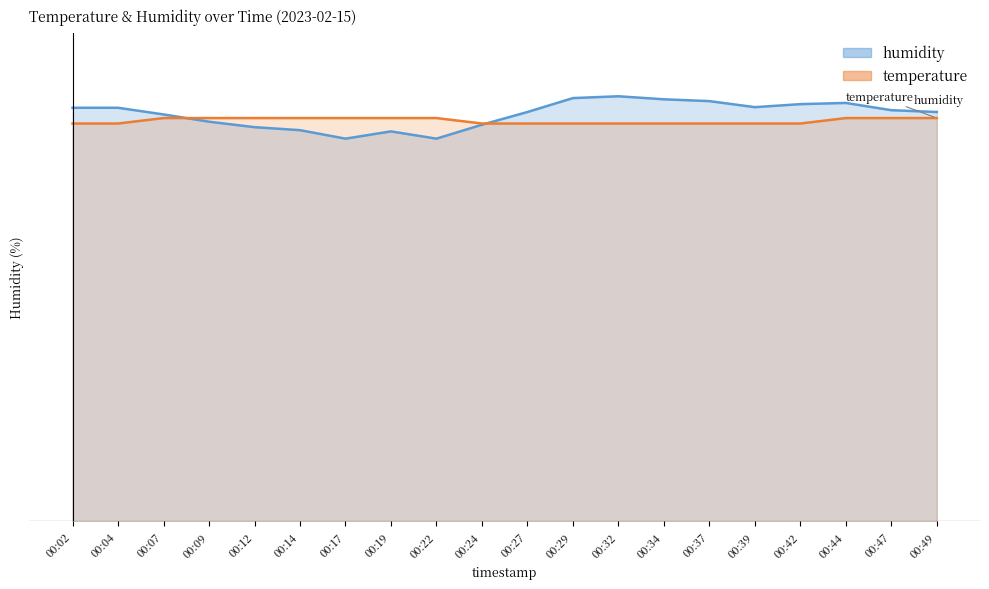

After their last crossing, which series has the higher values: humidity or temperature?

humidity